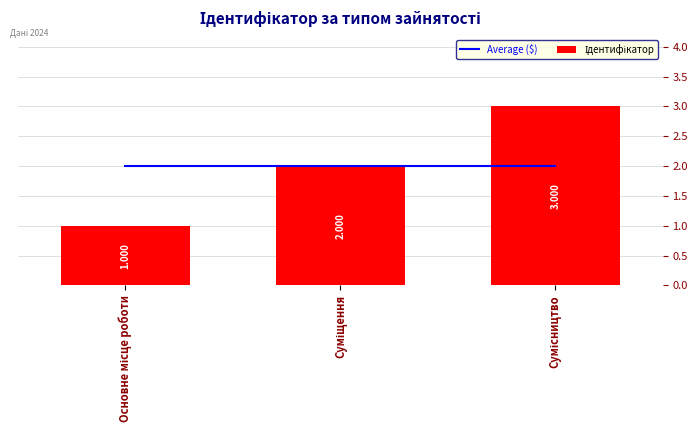

What is the value of the Ідентифікатор bar at the 1st from the left?

1